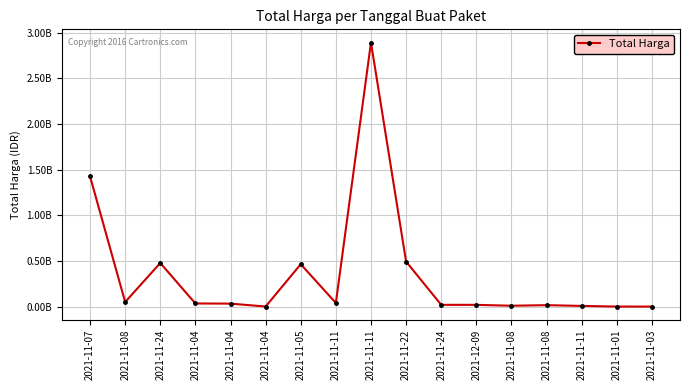

The value at 2021-11-08 is 20036229. True or false?

False